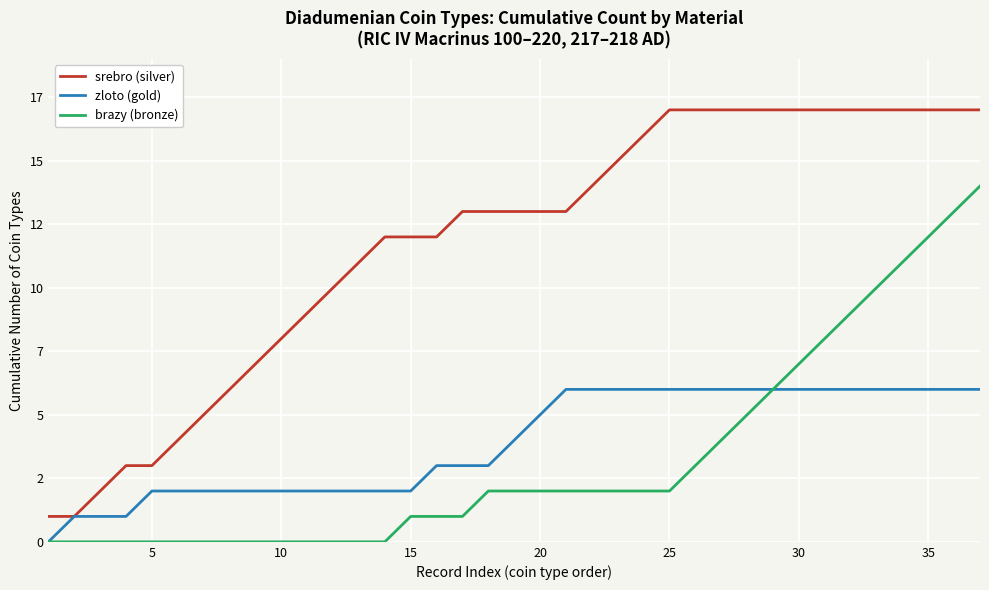

What are all the series names shown in the legend?

srebro (silver), zloto (gold), brazy (bronze)